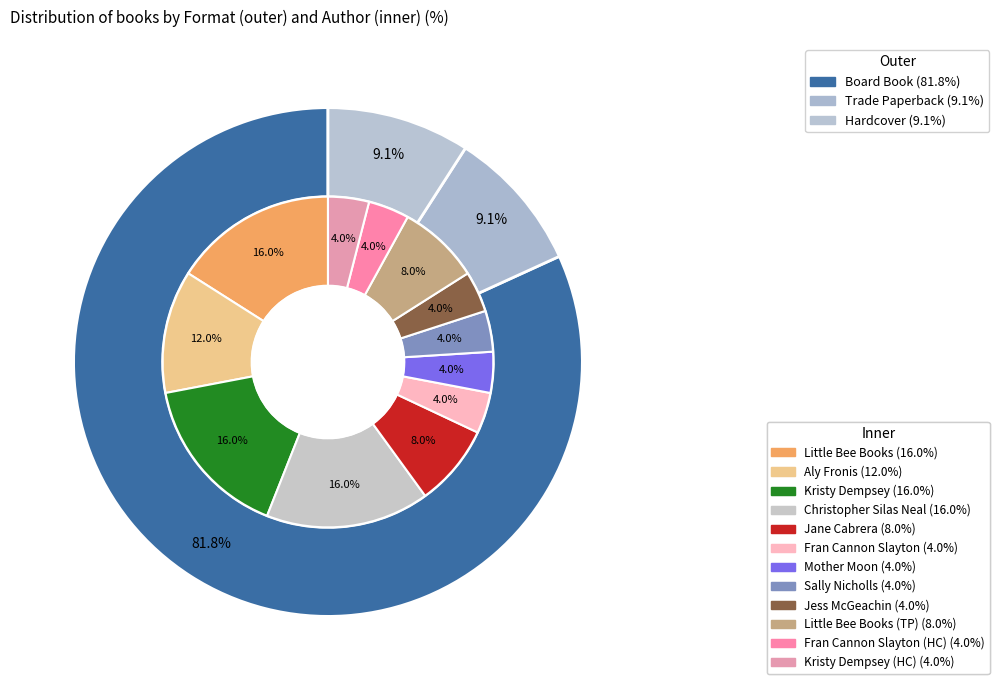

Rank the categories by value from lowest to highest.

Trade Paperback, Hardcover, Board Book